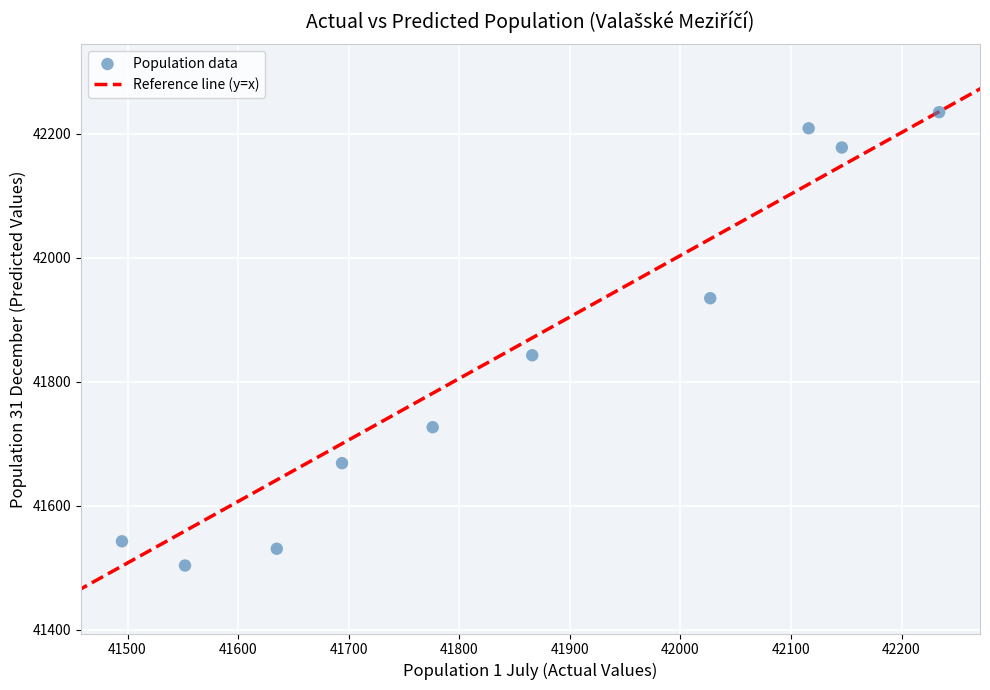

What is the range of X values (max minus min)?

739